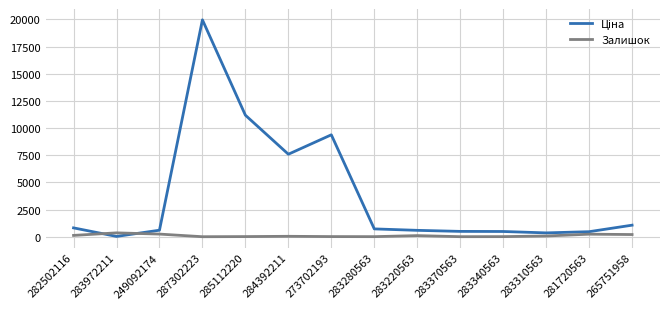

At how many categories does at least one series exceed 8507?

3